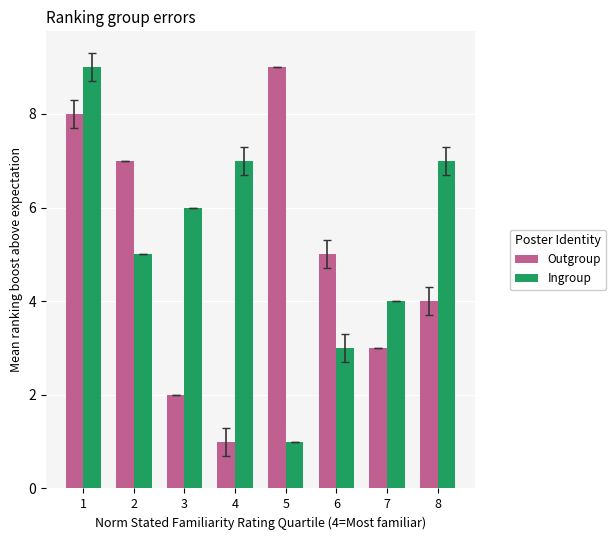

What is the difference between the second highest and minimum values in the Outgroup series?

7